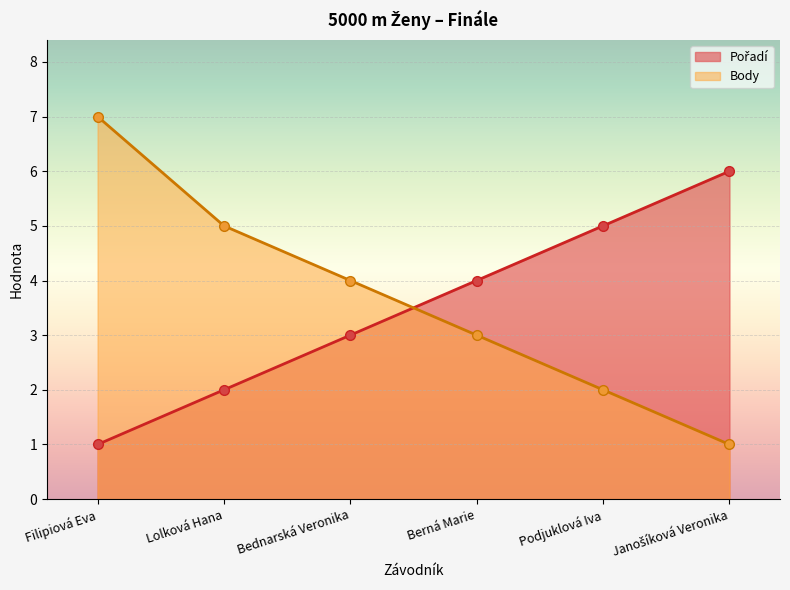

Which series changed the most between Lolková Hana and Bednarská Veronika?

Pořadí